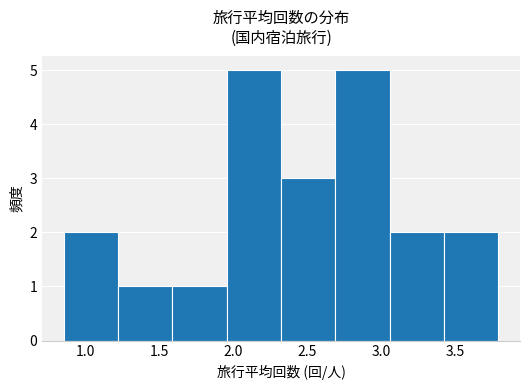

Reading left to right, list every bar in this chart as the range it spans on the x-axis followed by its height. Neither the bar edges nor the heights are printed on the chart, so give them approximately, as read against the axes.

0.85 to 1.20: 2
1.20 to 1.60: 1
1.60 to 1.95: 1
1.95 to 2.30: 5
2.30 to 2.70: 3
2.70 to 3.05: 5
3.05 to 3.40: 2
3.40 to 3.80: 2